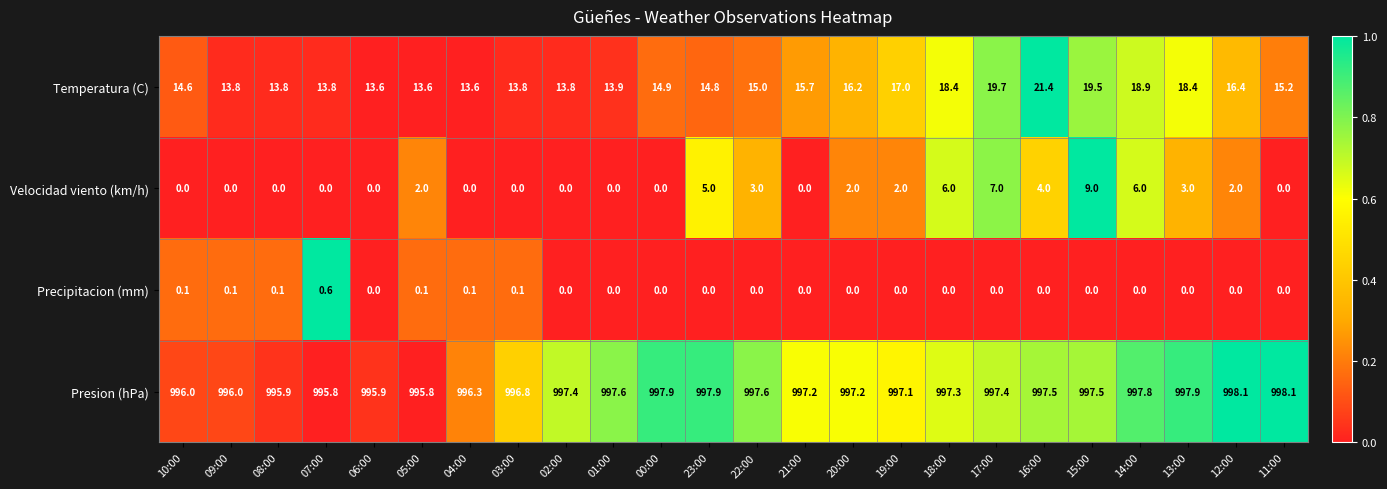

What is the total value across all series at 14:00?

1022.7